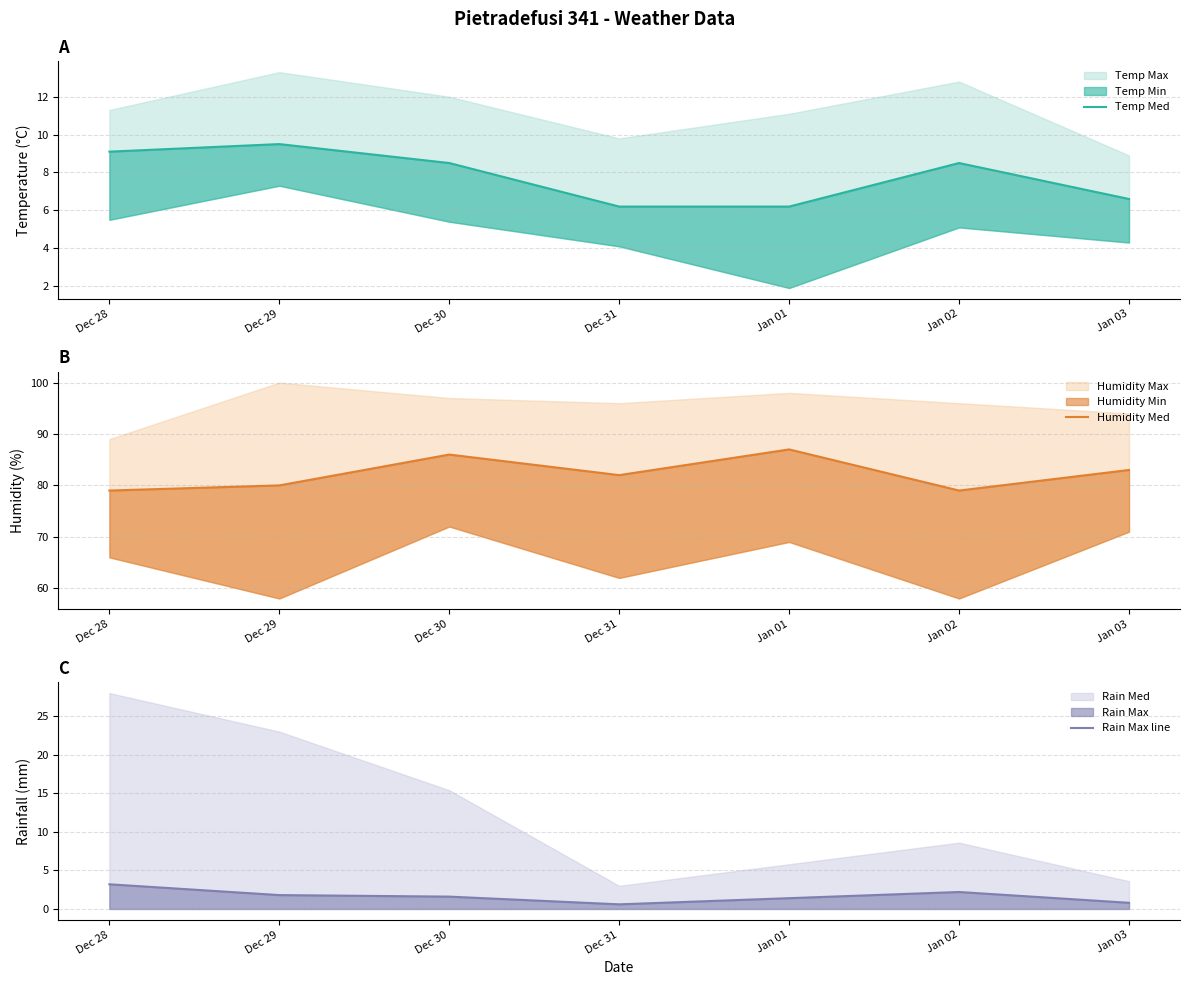

Which has a higher value, Dec 30 or Dec 31?

Dec 30